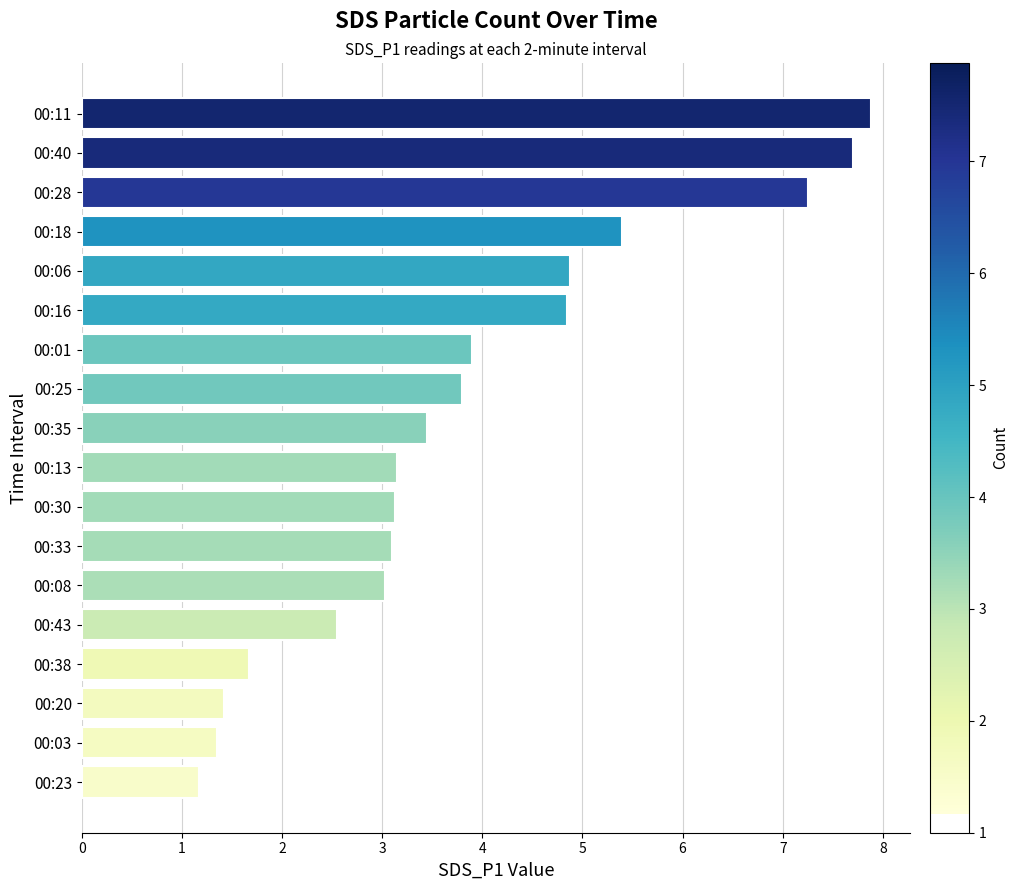

What is the label of the 8th bar from the bottom?

00:30